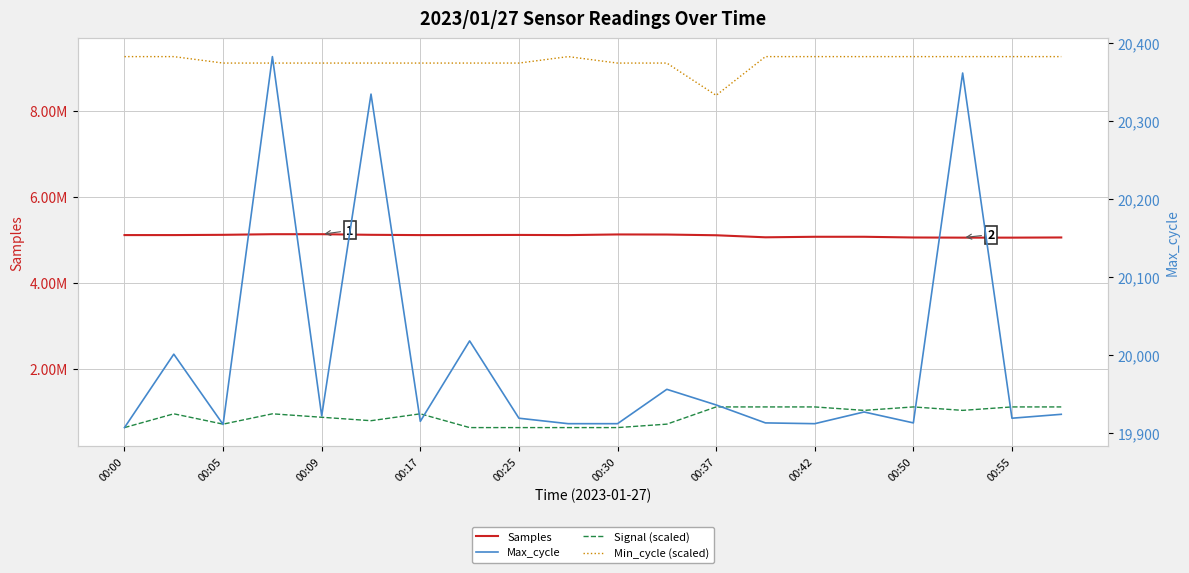

What is the difference between the maximum and minimum values in the Min_cycle (scaled) series?

900000